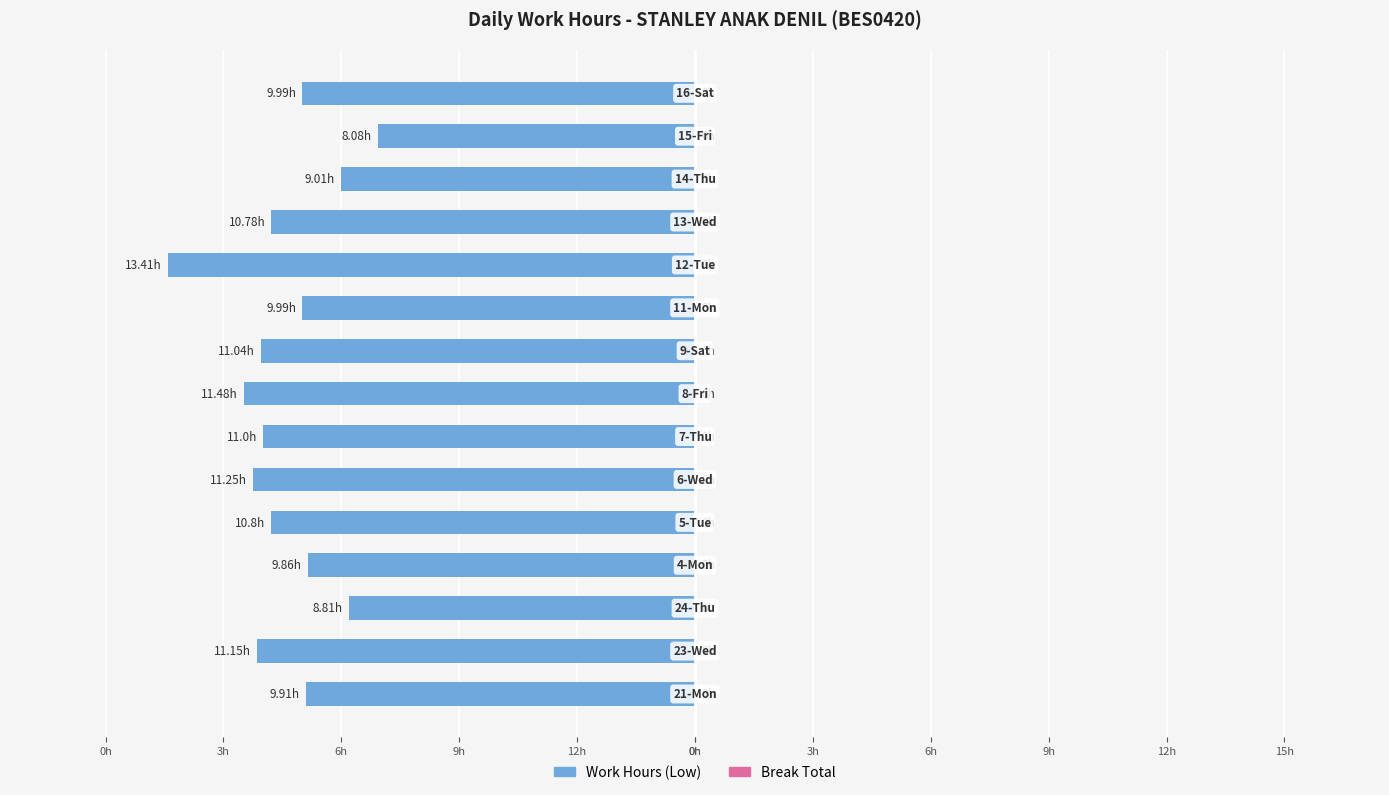

Are the bars horizontal?

Yes